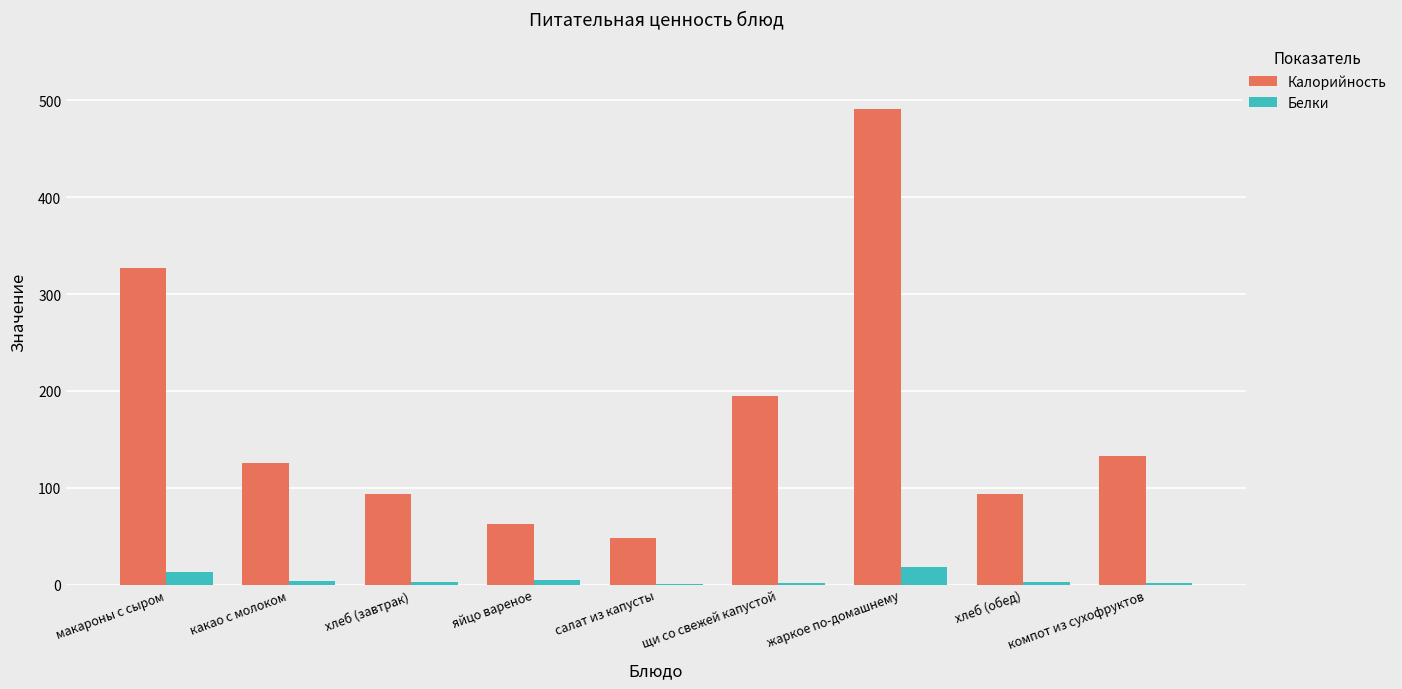

True or false: Белки has a value of 1.2 at компот из сухофруктов.

True